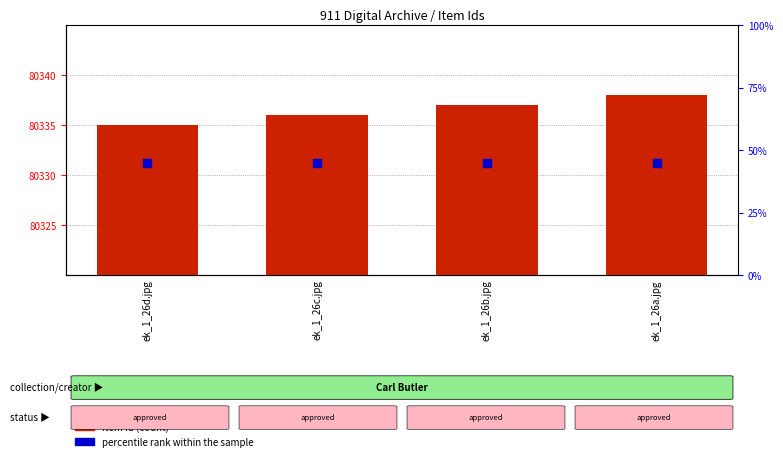

Is the value of percentile rank within the sample at ek_1_26d.jpg greater than the value of Item Id at ek_1_26a.jpg?

No